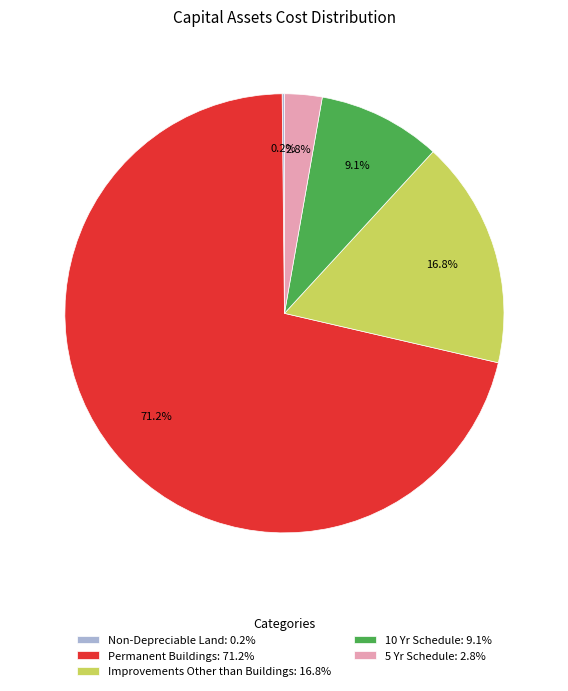

Which category accounts for the majority?

Permanent Buildings